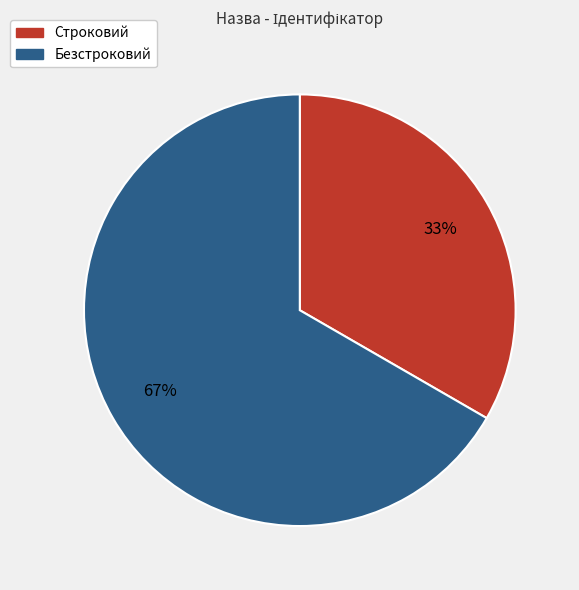

What is the majority slice?

Безстроковий